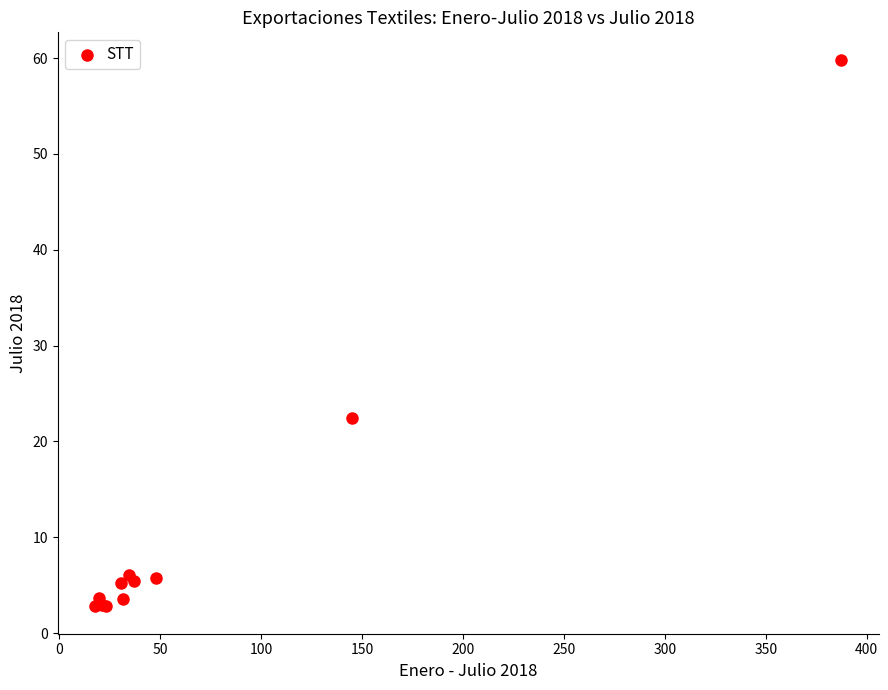

What Y value in the scatter plot is closest to 31?

22.4